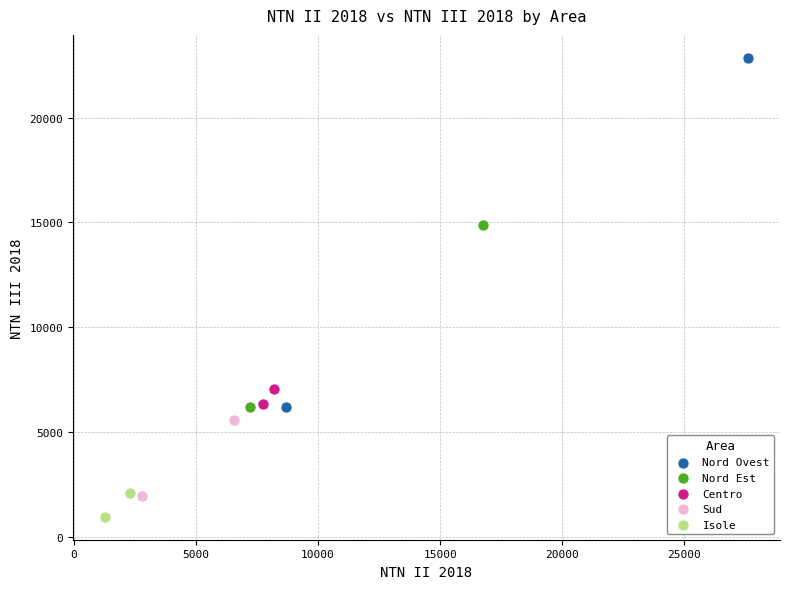

What are all the series names shown in the legend?

Nord Ovest, Nord Est, Centro, Sud, Isole